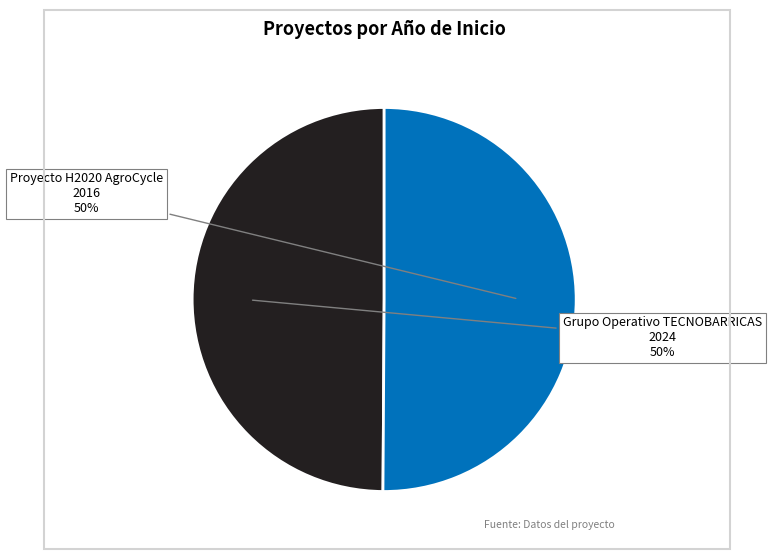

The Proyecto H2020 AgroCycle slice represents 64% of the pie. True or false?

False